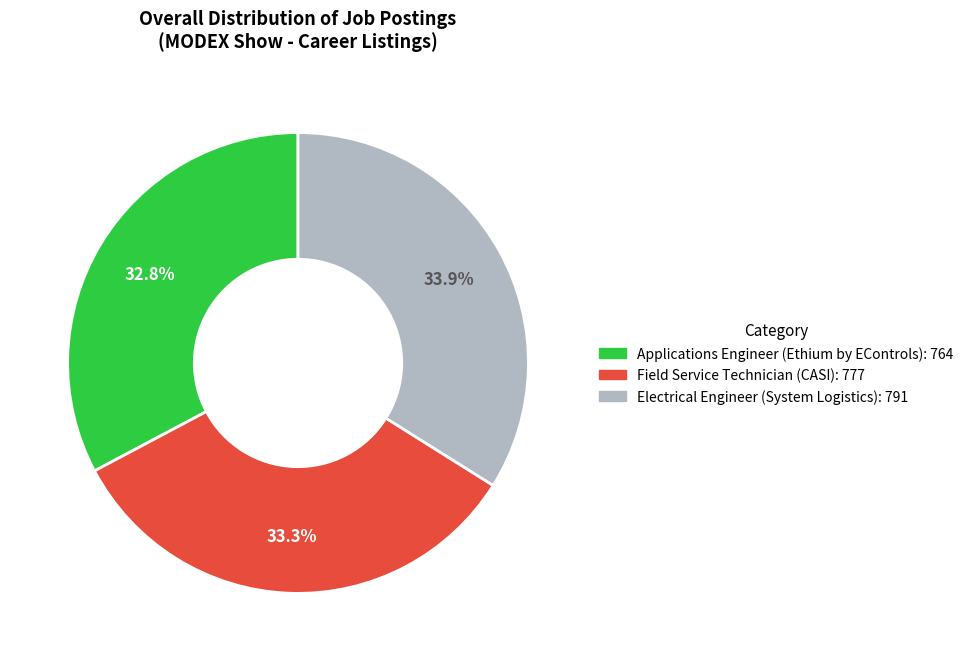

Approximately how many times larger is the value at Electrical Engineer (System Logistics) compared to Field Service Technician (CASI)?

1.0